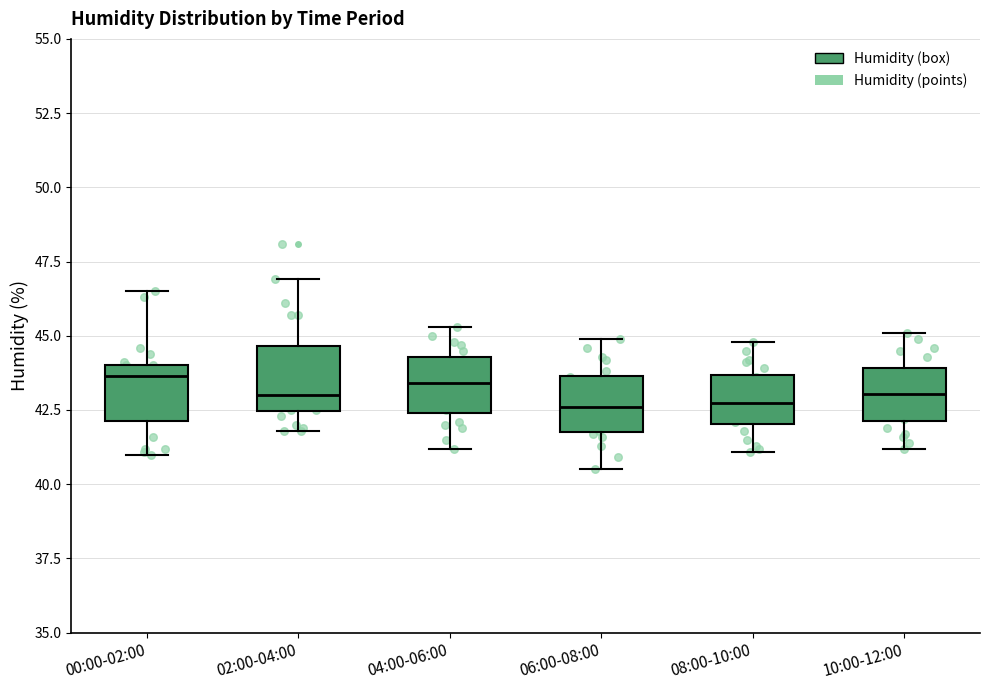

Reading left to right, transcribe this box plot: for each box, give where its median line is, the range the box spans, and where its two whiskers end, as read against the y-axis. The values are not printed on the chart, so give them approximately, as read against the axis.

00:00-02:00: median 43.5, box 42.0 to 44.0, whiskers 41.0 to 46.5
02:00-04:00: median 43.0, box 42.5 to 44.5, whiskers 42.0 to 47.0
04:00-06:00: median 43.5, box 42.5 to 44.5, whiskers 41.0 to 45.5
06:00-08:00: median 42.5, box 42.0 to 43.5, whiskers 40.5 to 45.0
08:00-10:00: median 43.0, box 42.0 to 43.5, whiskers 41.0 to 45.0
10:00-12:00: median 43.0, box 42.0 to 44.0, whiskers 41.0 to 45.0